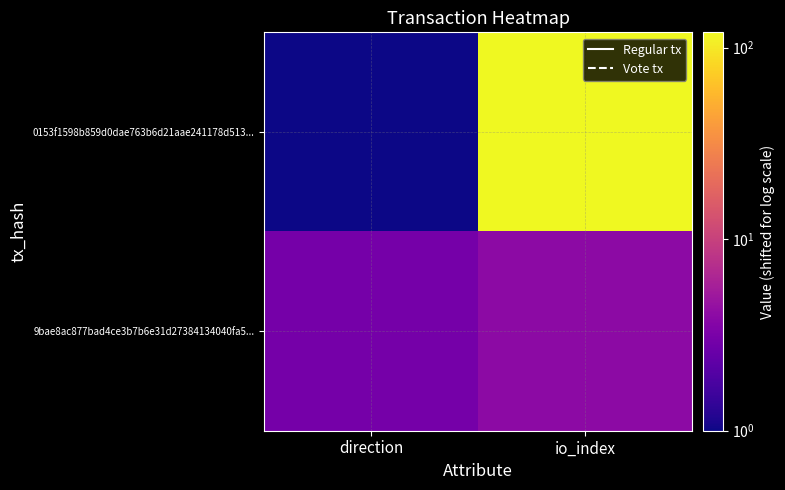

At how many categories does at least one series exceed 56?

1